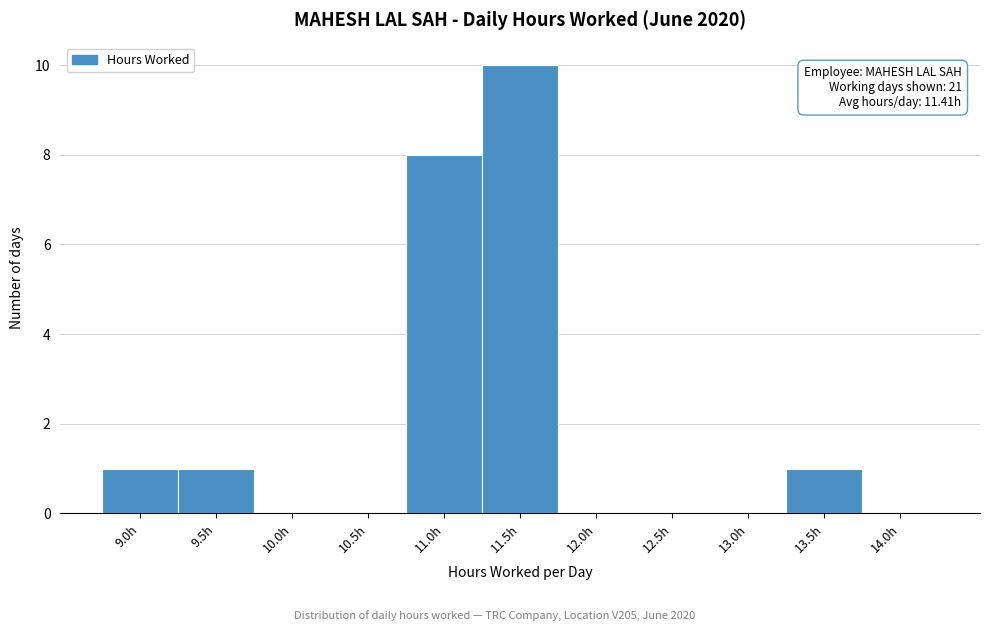

Reading left to right, list all the values displayed in this chart.

9.0h=1	9.5h=1	10.0h=0	10.5h=0	11.0h=8	11.5h=10	12.0h=0	12.5h=0	13.0h=0	13.5h=1	14.0h=0